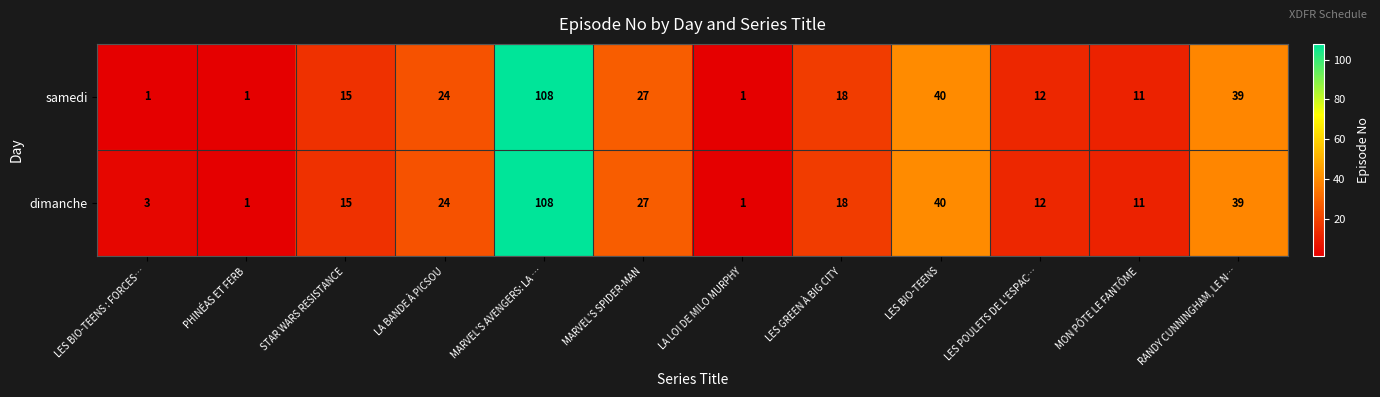

True or false: dimanche has a value of 108 at MARVEL'S AVENGERS: LA ….

True